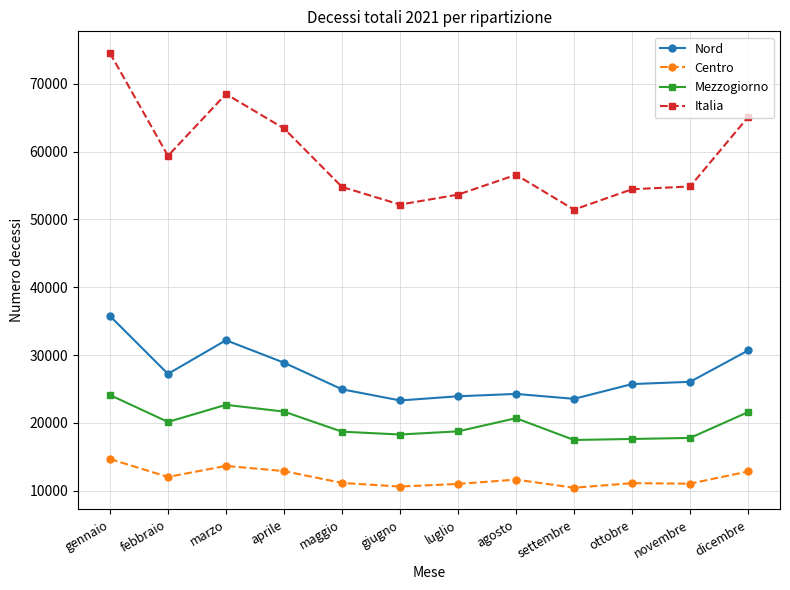

True or false: Nord and Mezzogiorno cross at least once.

False